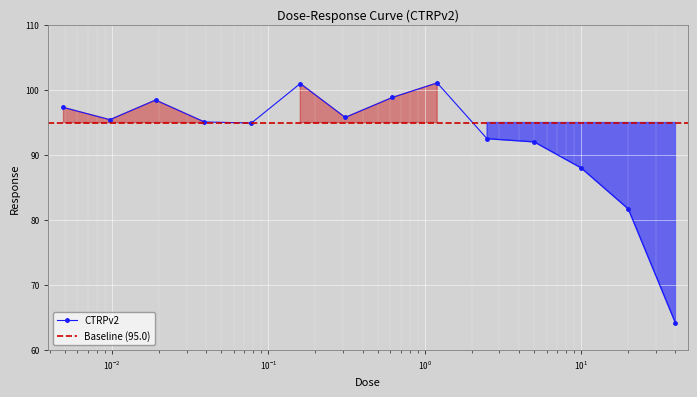

What is the difference between the values at 0.31 and 20.0?

14.1